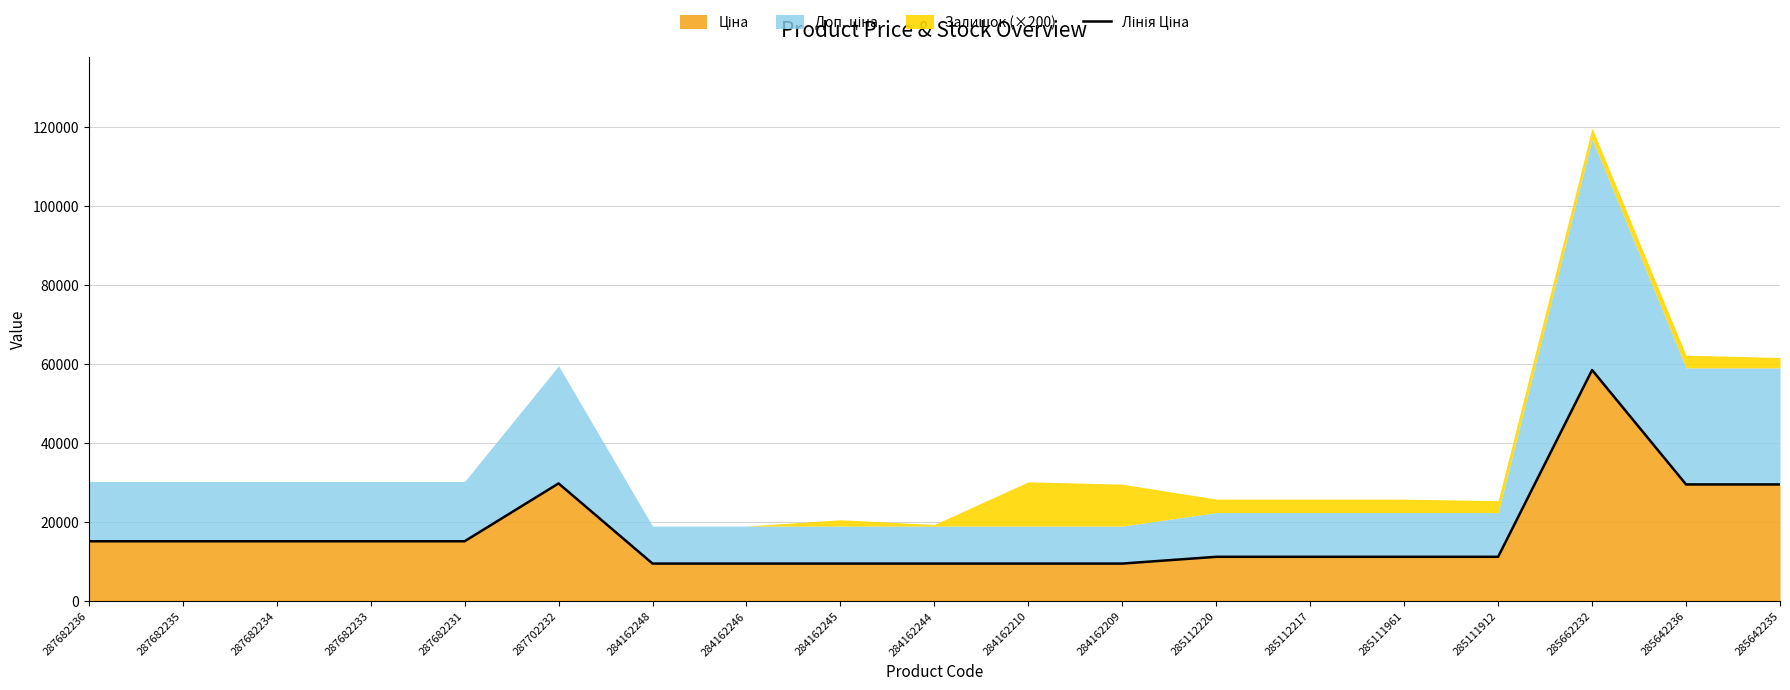

What is the ratio of the value at 287702232 to the value at 285112217?

2.7